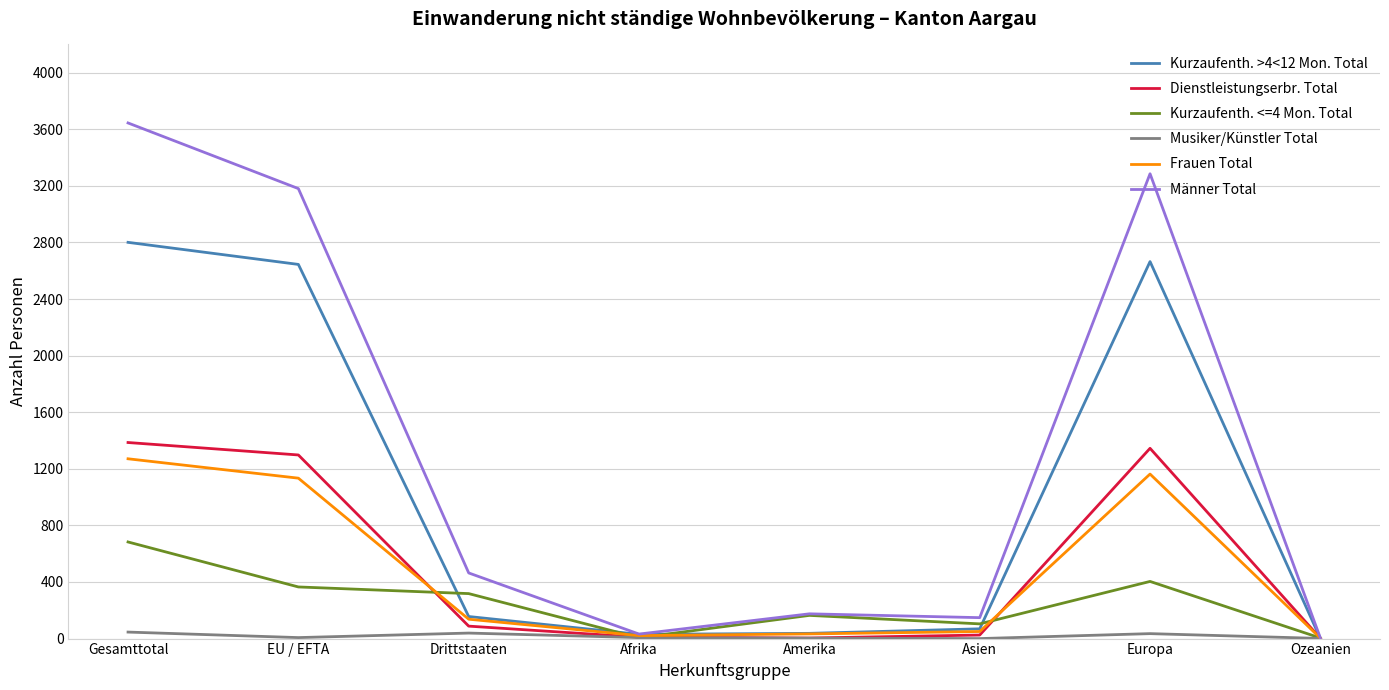

True or false: Frauen Total has more than 2 interior local peaks.

False